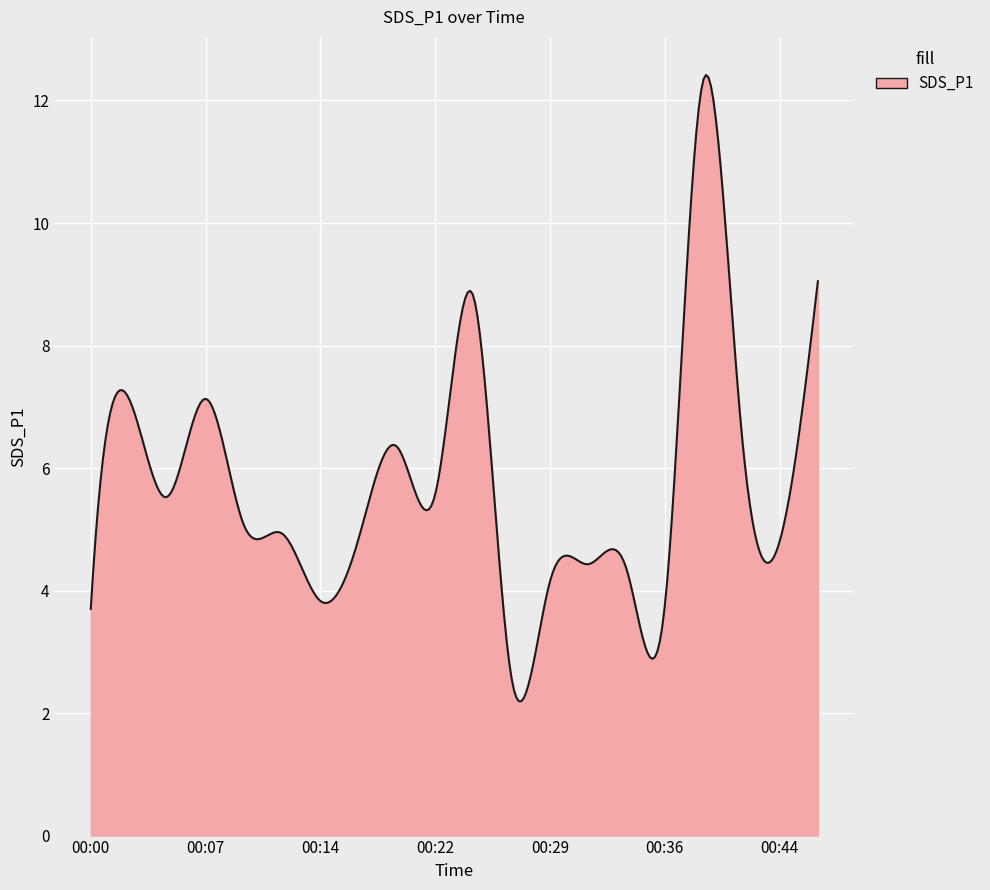

How many lines are shown in the chart?

1